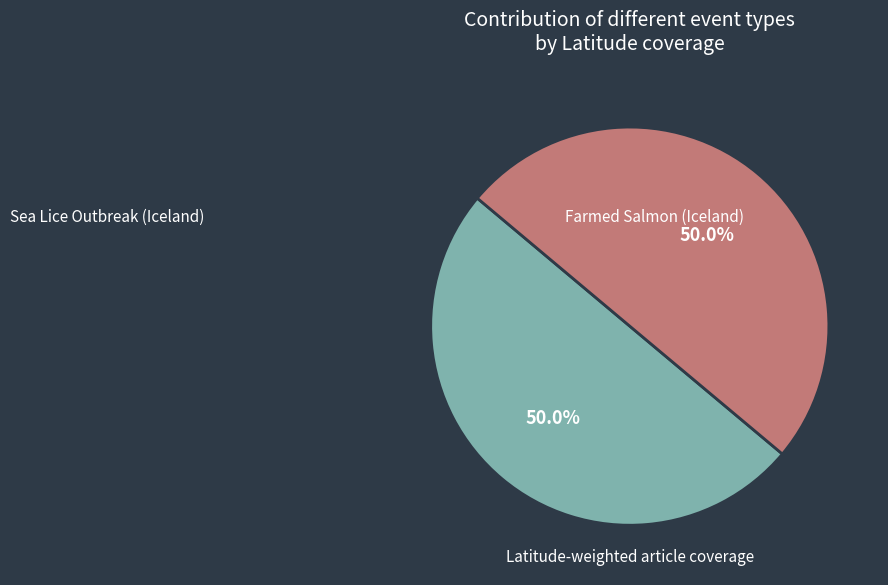

Count the number of slices in the pie.

2